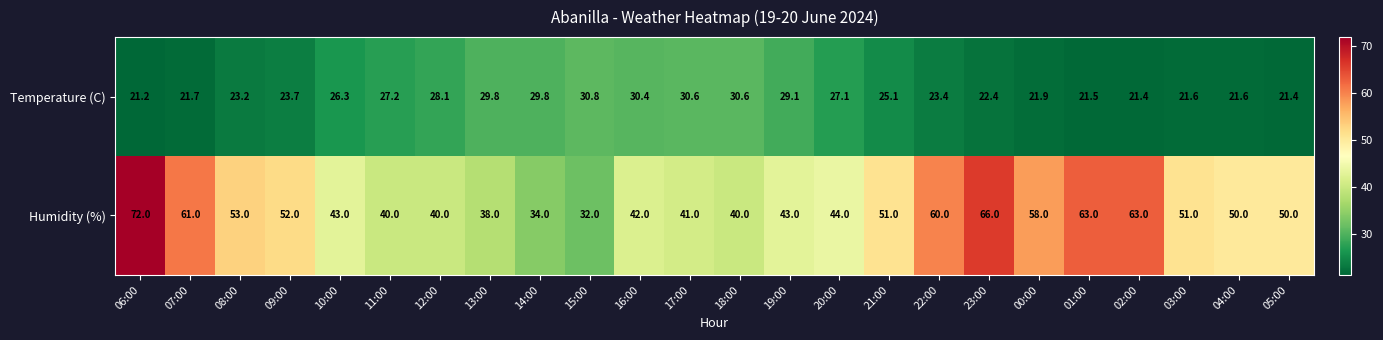

What is the difference between the maximum and minimum values in the Temperature (C) series?

9.6